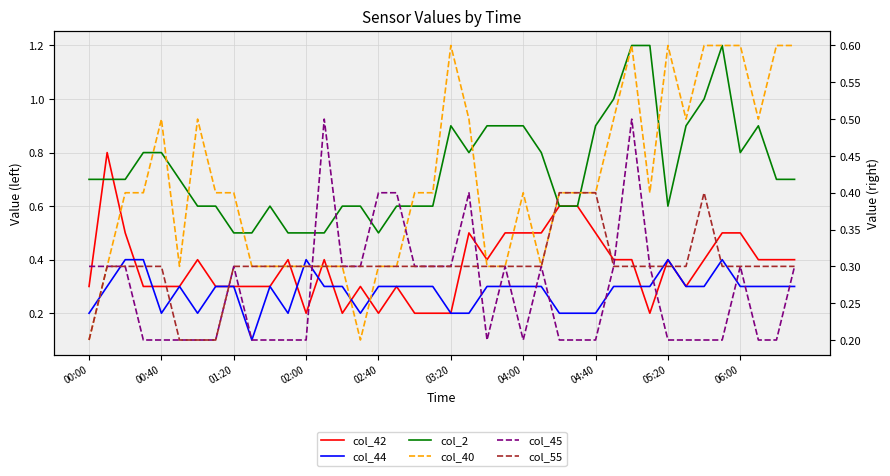

At which category is the sum across all series the highest?

30